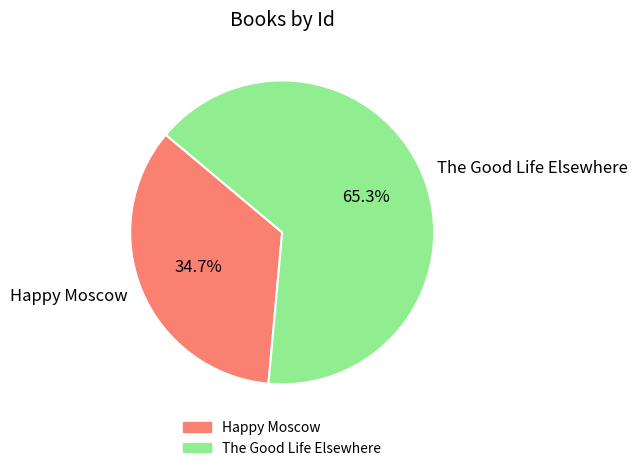

The The Good Life Elsewhere slice represents 65% of the pie. True or false?

True